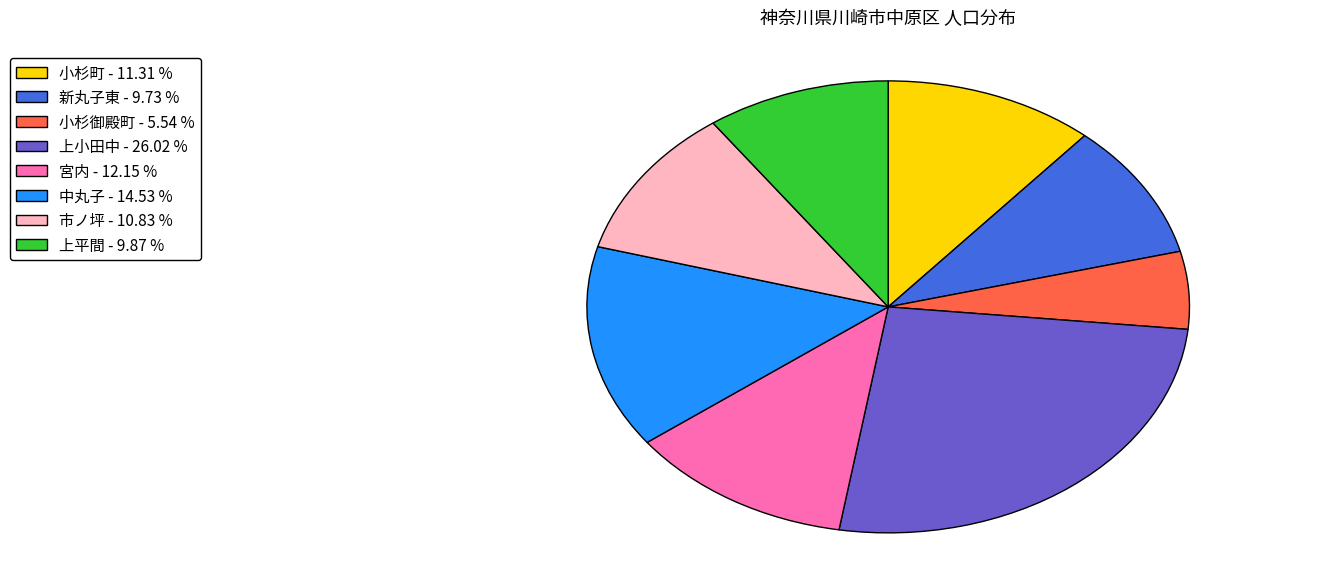

What is the smallest slice in the pie chart?

小杉御殿町